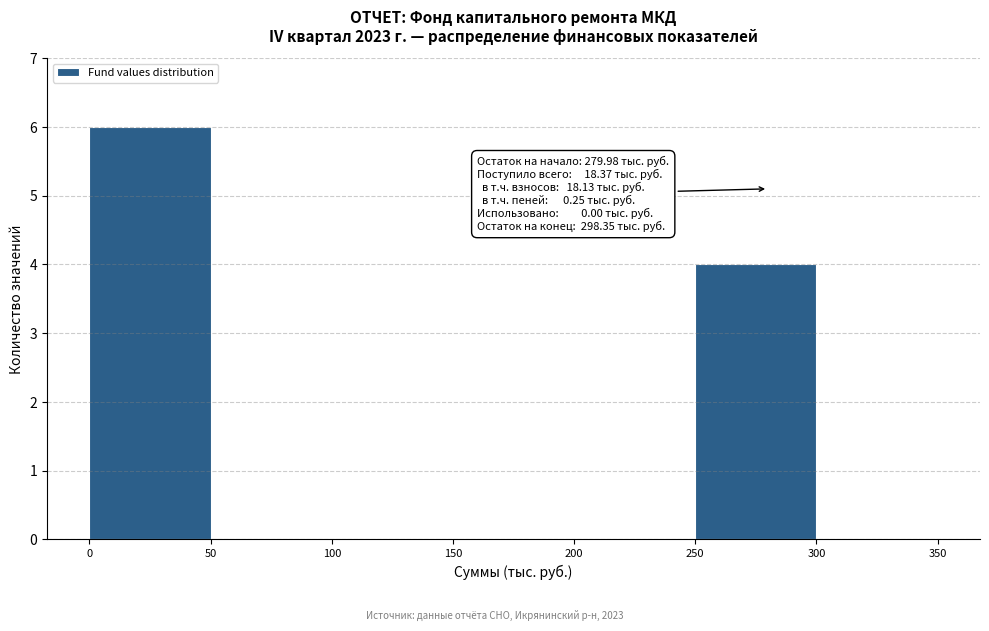

Which range on the x-axis has the tallest bar?

0 to 50